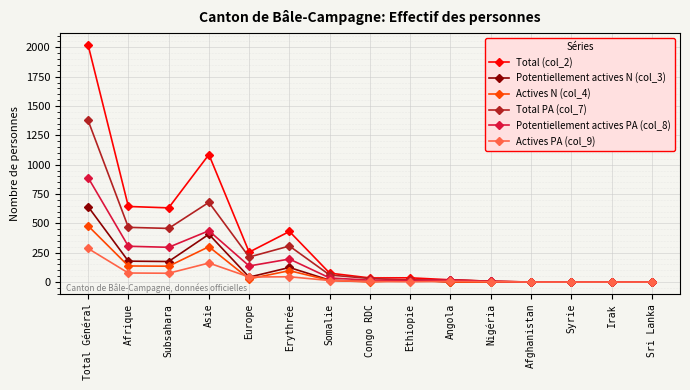

Is the value of Total (col_2) at Congo RDC greater than the value of Potentiellement actives N (col_3) at Congo RDC?

Yes